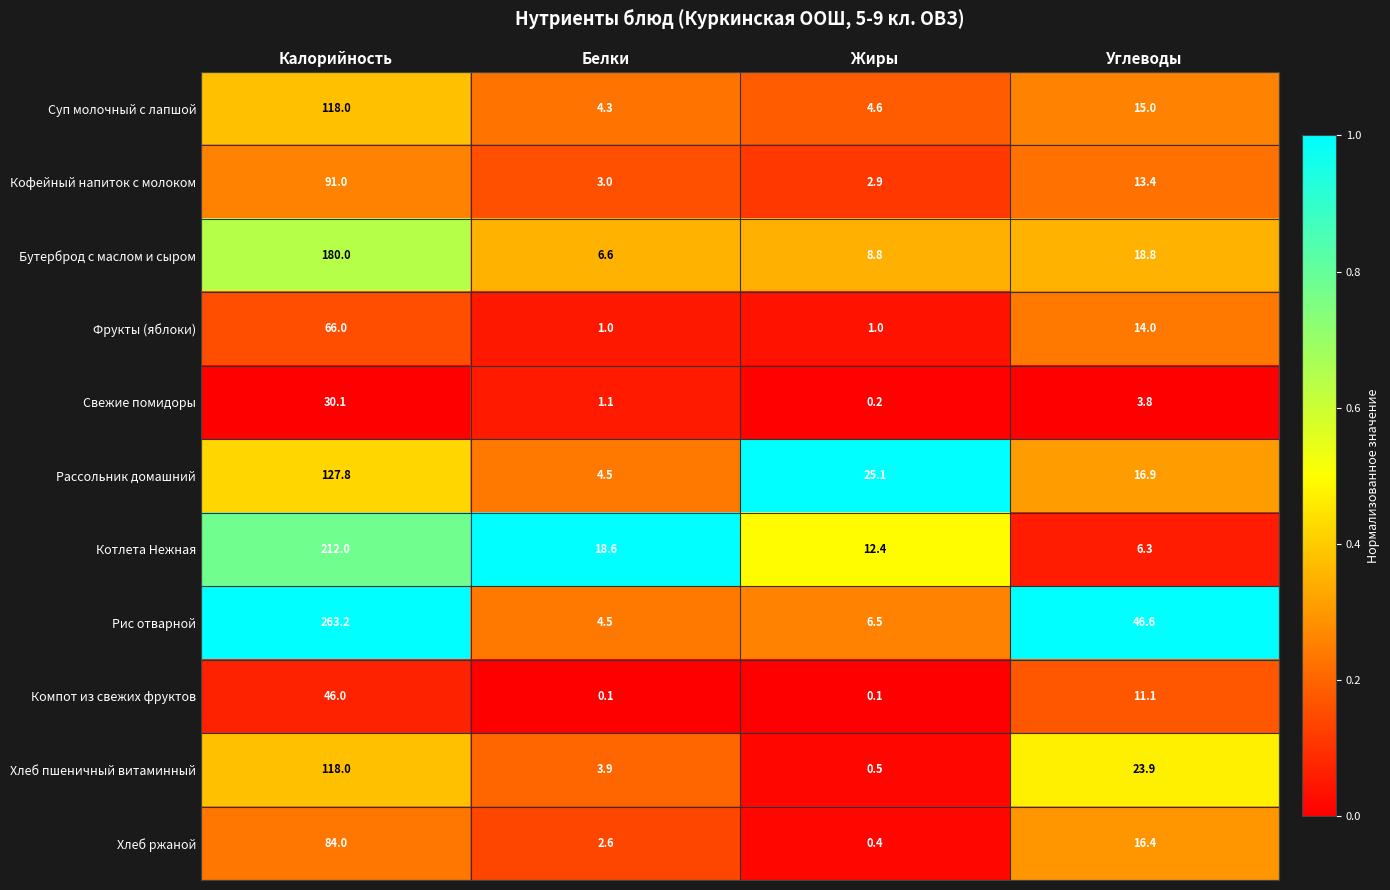

True or false: Котлета Нежная has a value of 6.3 at Углеводы.

True